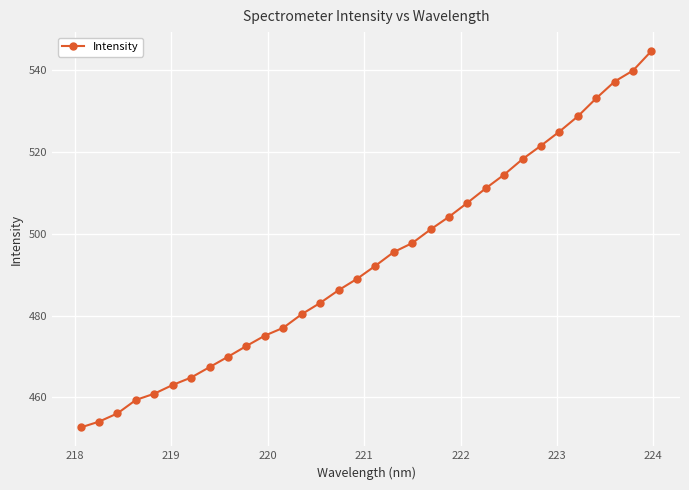

What is the minimum value shown in the chart?

452.6